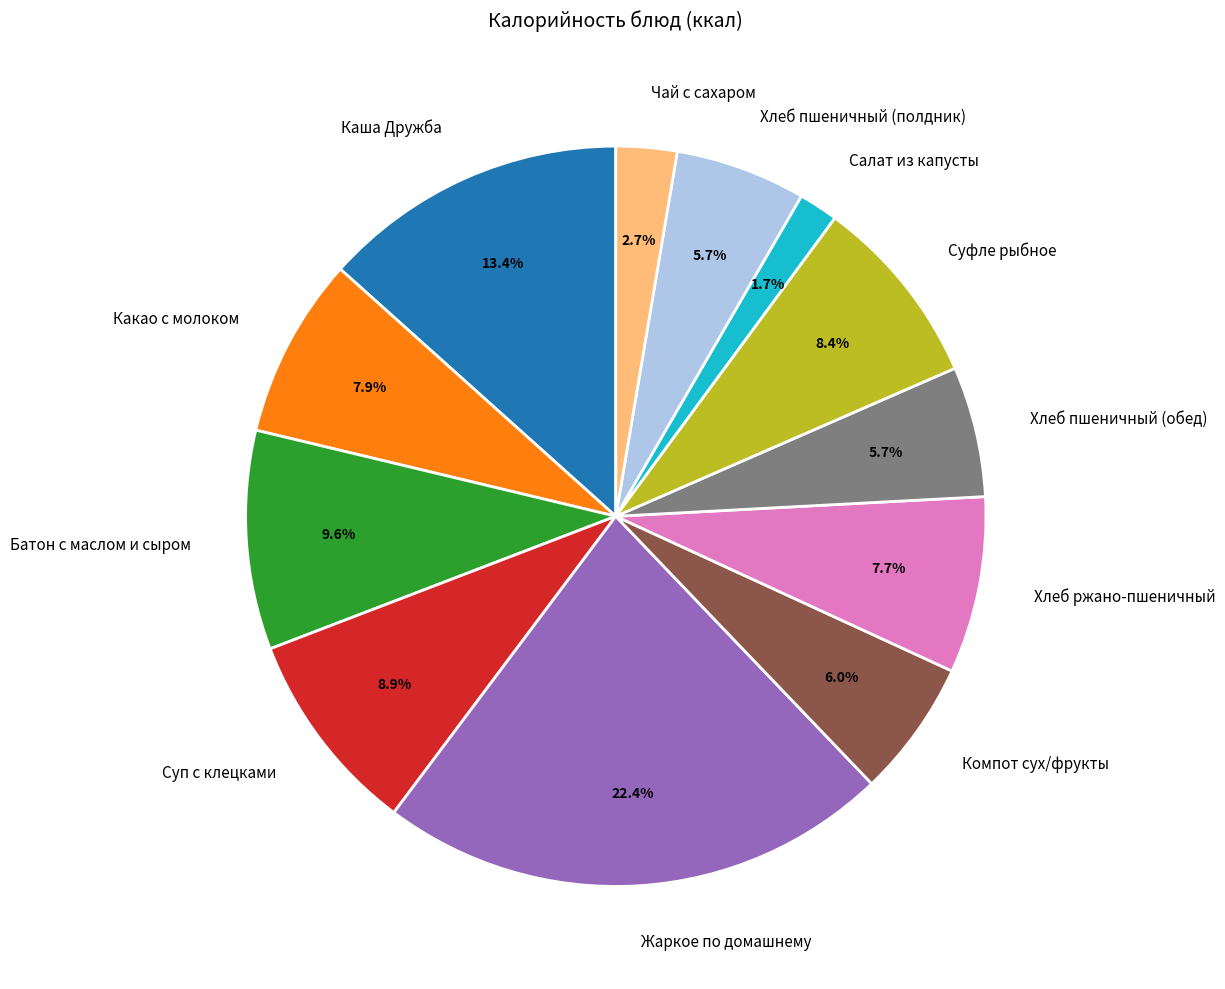

How much of the chart is everything except Какао с молоком?

92.1%